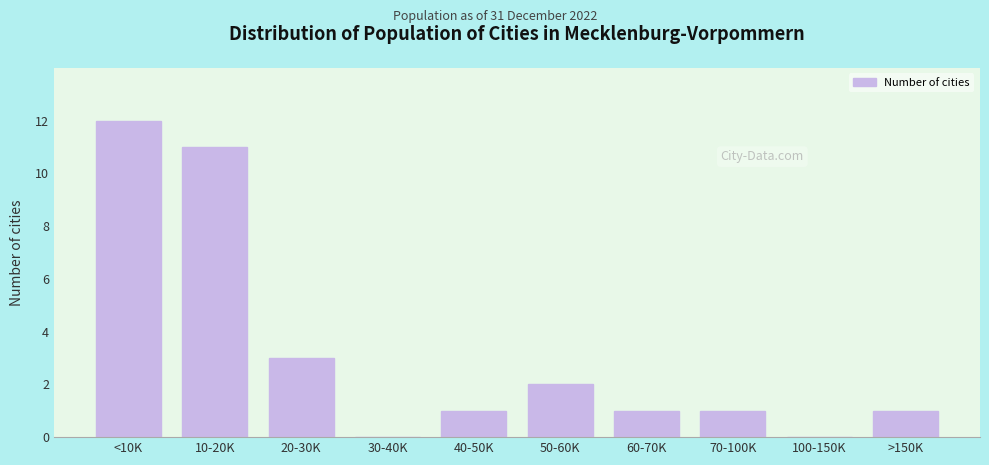

Reading left to right, transcribe all the data shown in this chart.

<10K=12	10-20K=11	20-30K=3	30-40K=0	40-50K=1	50-60K=2	60-70K=1	70-100K=1	100-150K=0	>150K=1